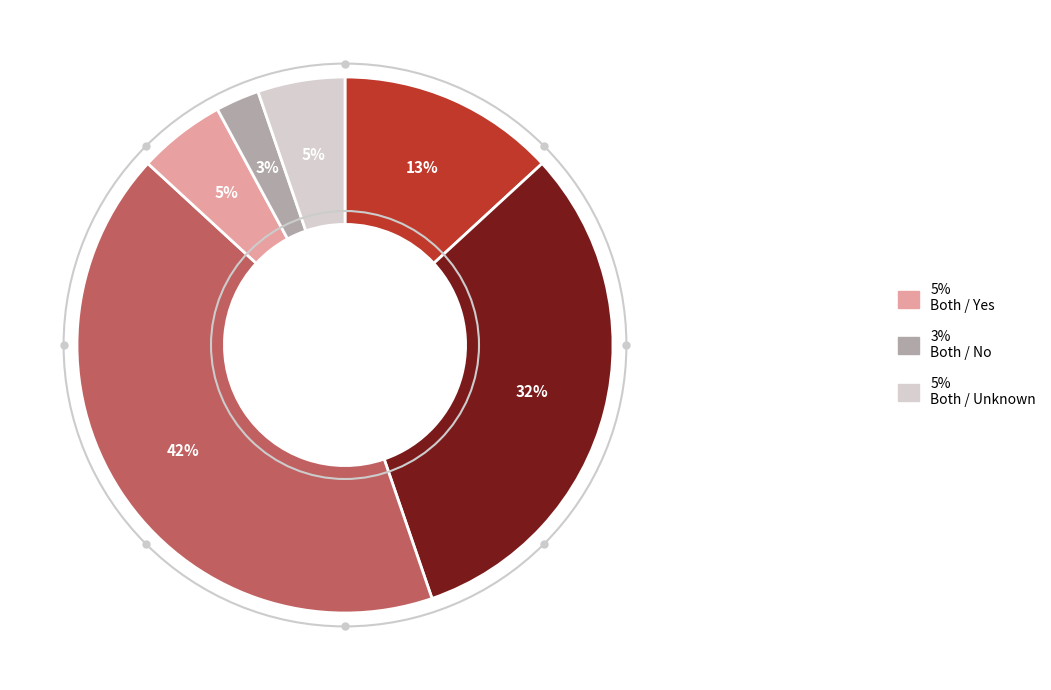

To the nearest percent, what is the difference between the largest and smallest slice percentages?

39%